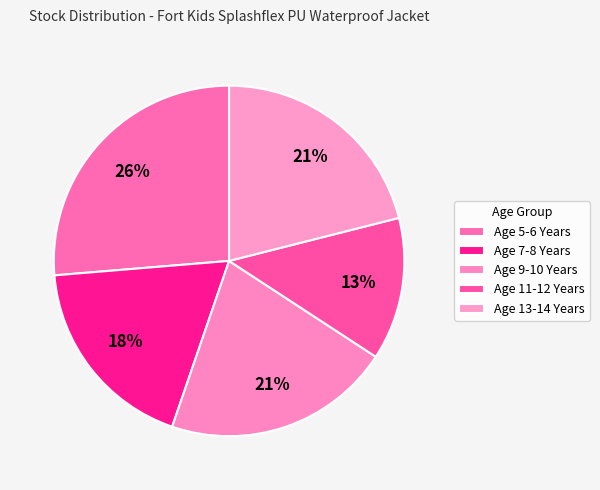

Count the number of slices in the pie.

5